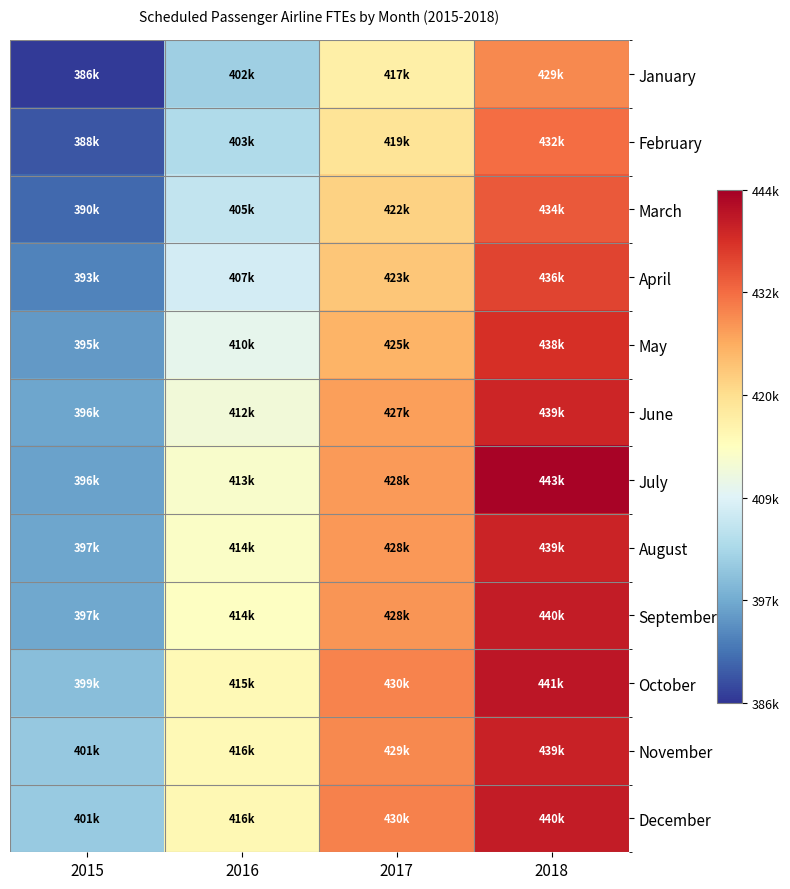

At 2017, list the series in order from smallest to largest.

January, February, March, April, May, June, July, August, September, November, October, December